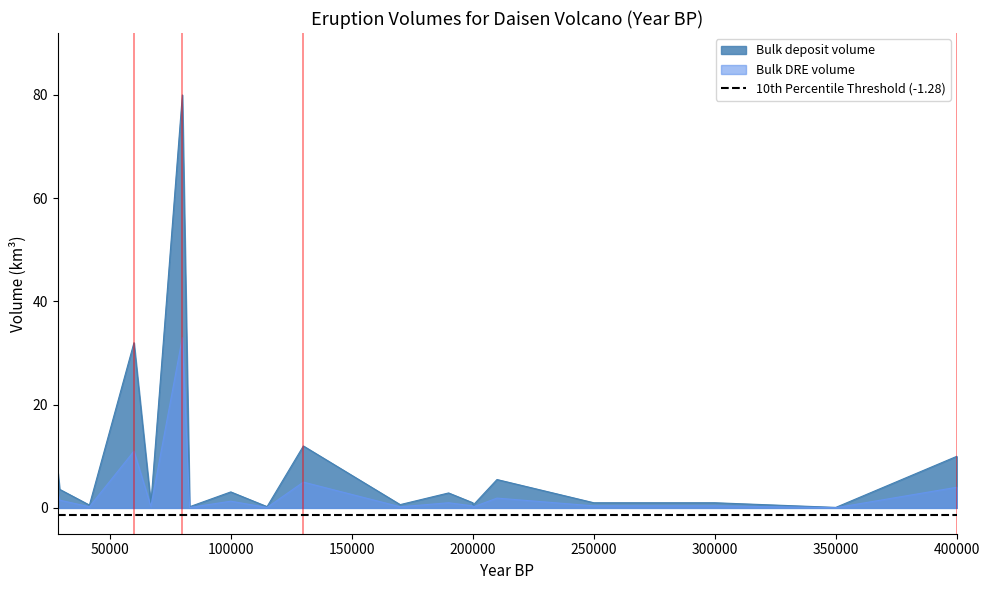

What is the difference between the highest and lowest values at DMP?

7.0